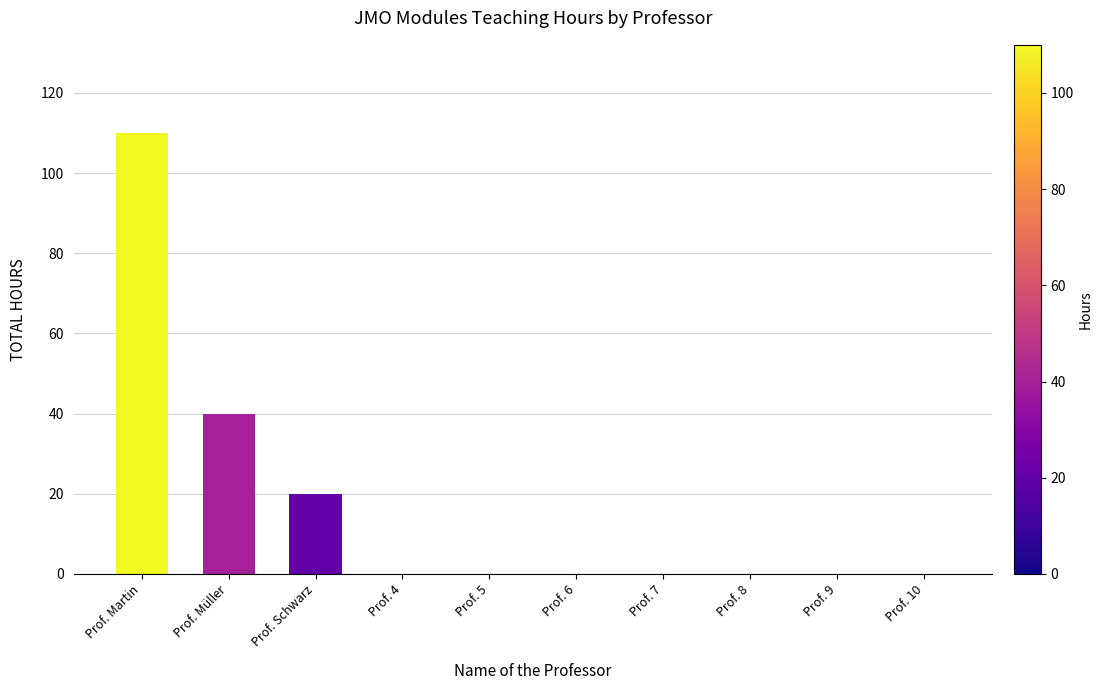

Are the bars horizontal?

No